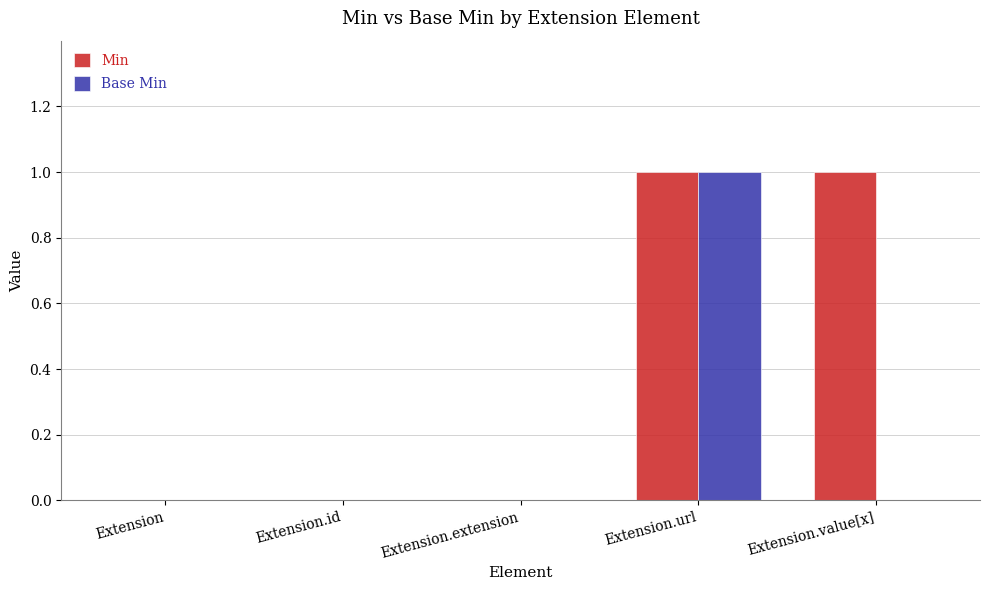

The value of Base Min at Extension.extension is 1. True or false?

False